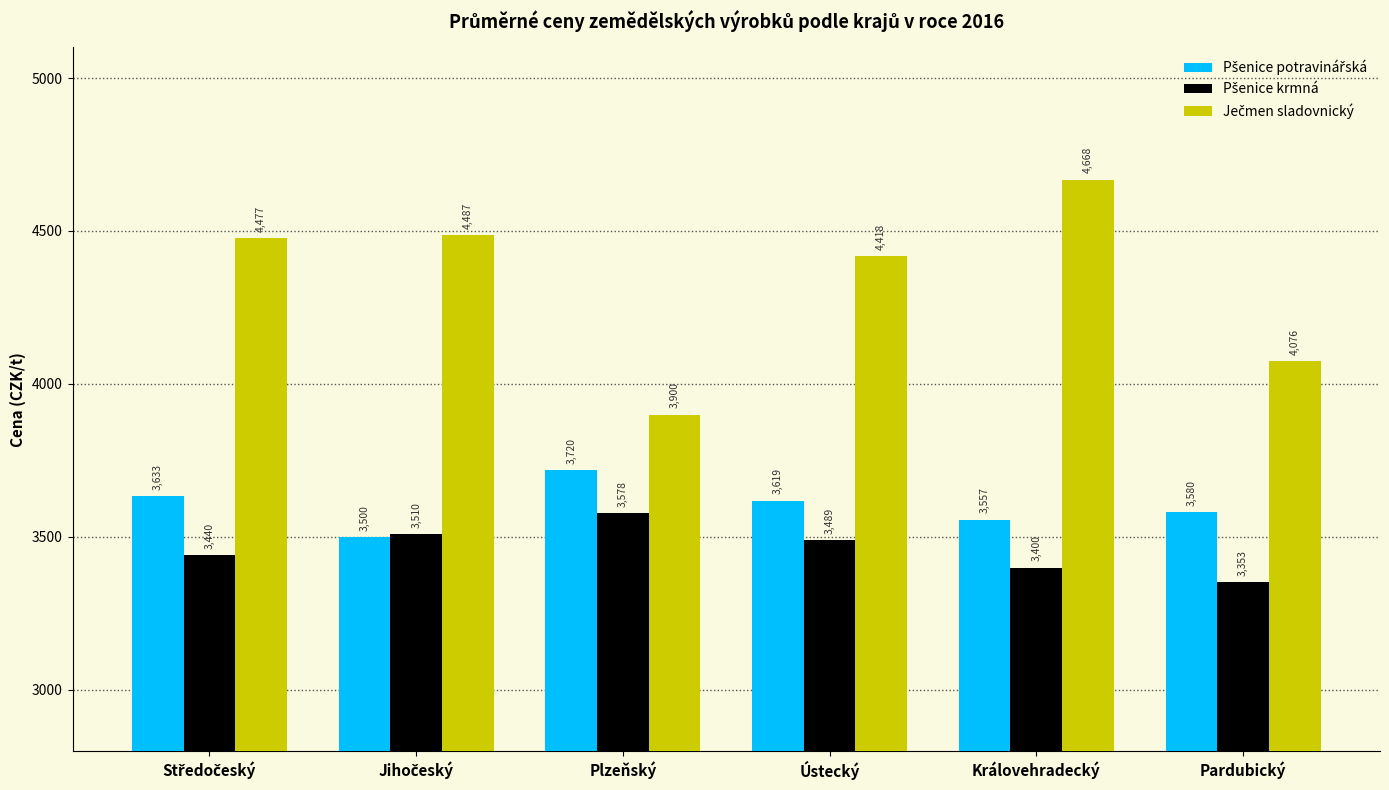

What is the difference between the highest and lowest values at Ústecký?

929